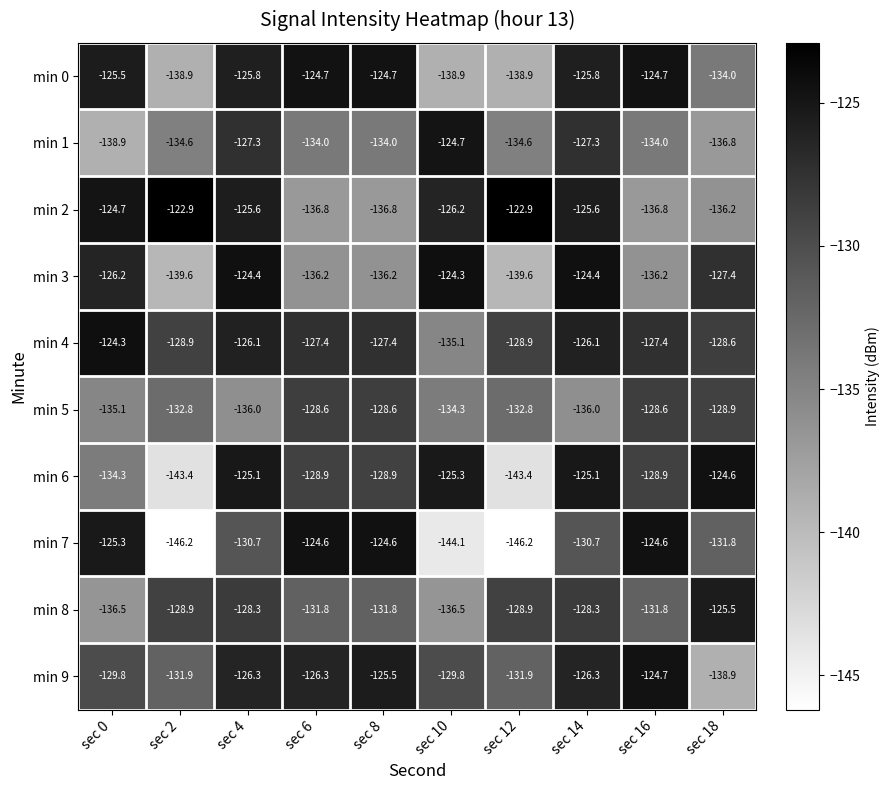

Read the min 1 value at sec 16.

-134.0